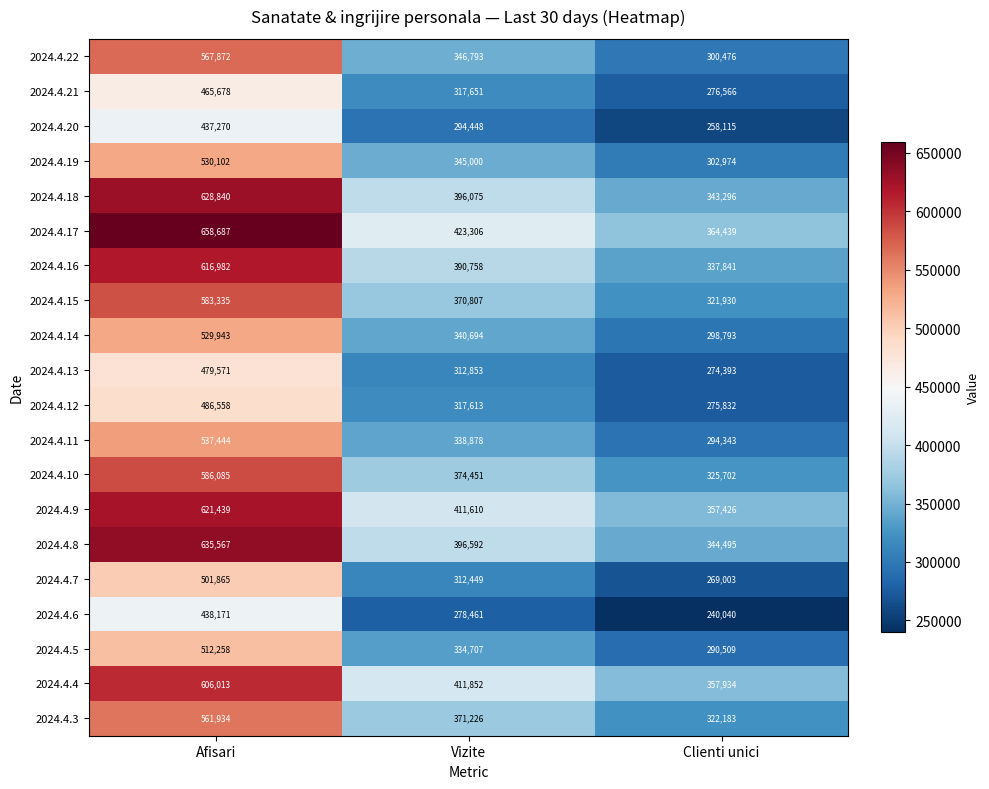

Rank the series by their maximum value, from highest to lowest.

2024.4.17, 2024.4.8, 2024.4.18, 2024.4.9, 2024.4.16, 2024.4.4, 2024.4.10, 2024.4.15, 2024.4.22, 2024.4.3, 2024.4.11, 2024.4.19, 2024.4.14, 2024.4.5, 2024.4.7, 2024.4.12, 2024.4.13, 2024.4.21, 2024.4.6, 2024.4.20